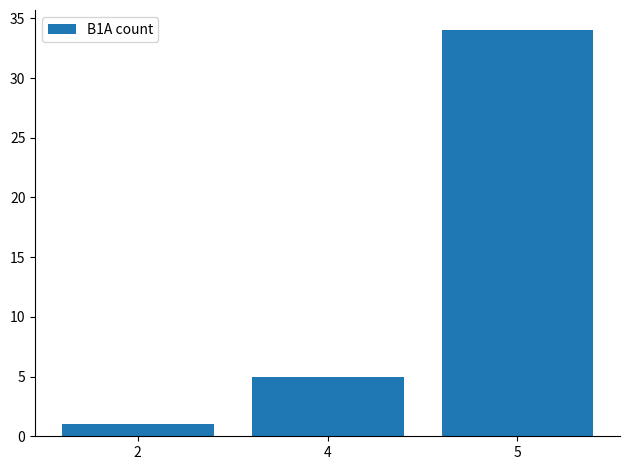

List the labels in order of value, largest first.

5, 4, 2